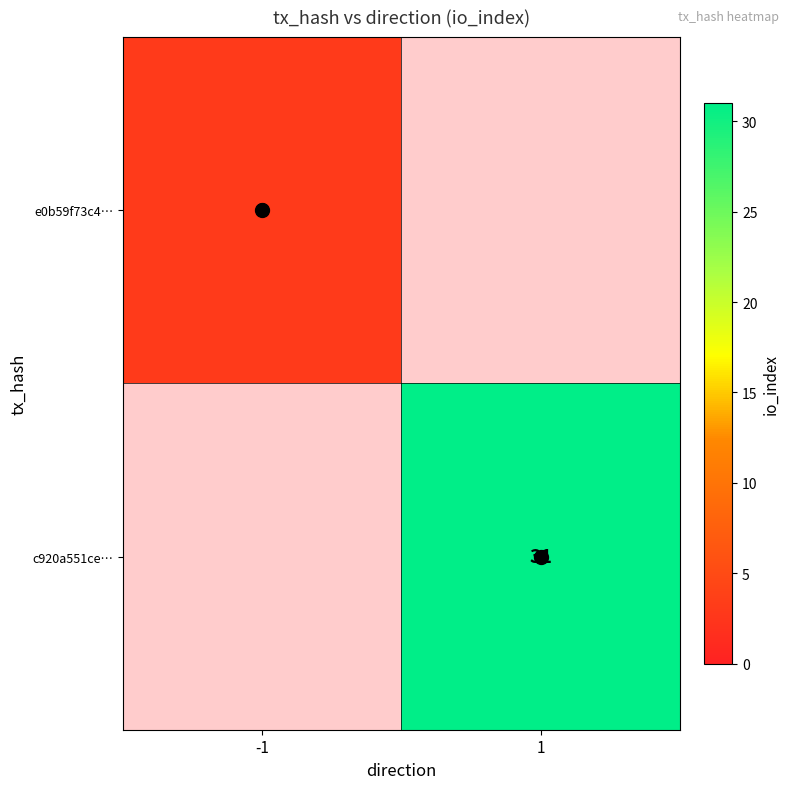

Which series has the largest total across all categories?

c920a551ce…